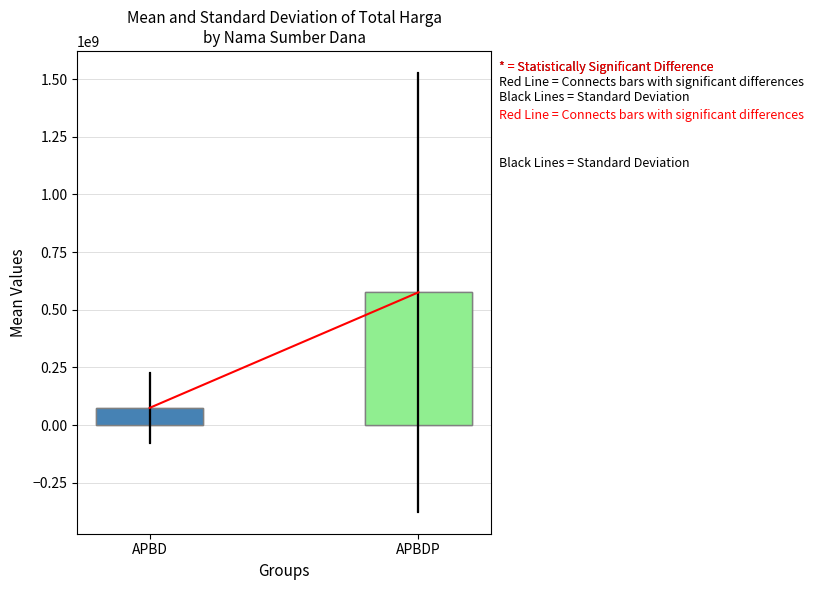

How many distinct data groups are displayed?

1